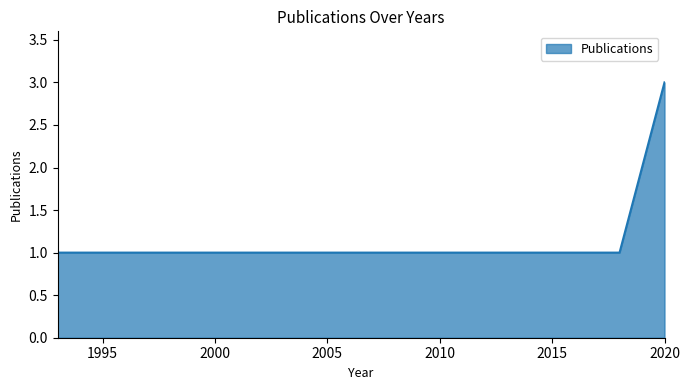

What is the maximum value shown in the chart?

3